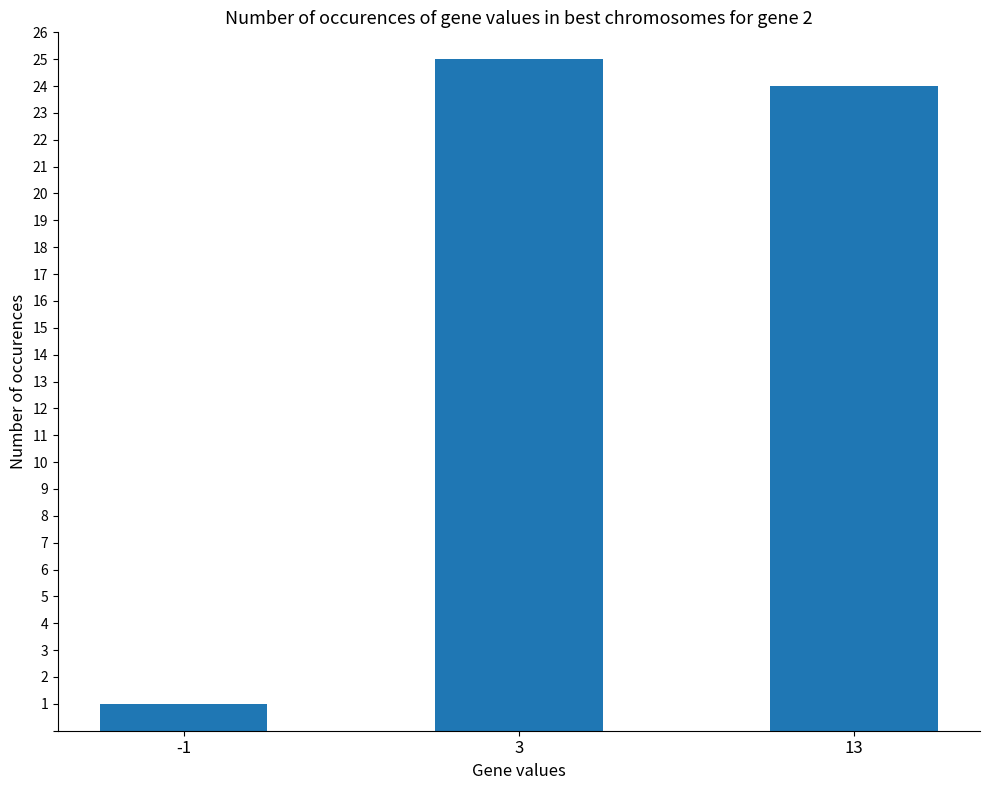

What is the value of the 3rd bar from the left?

24